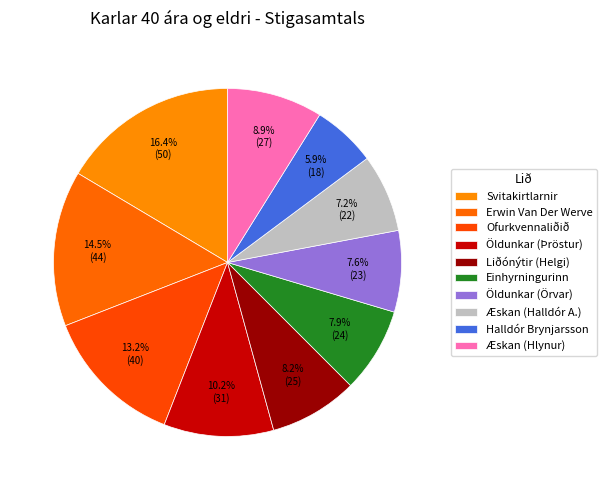

How much of the chart is everything except Halldór Brynjarsson?

94.1%